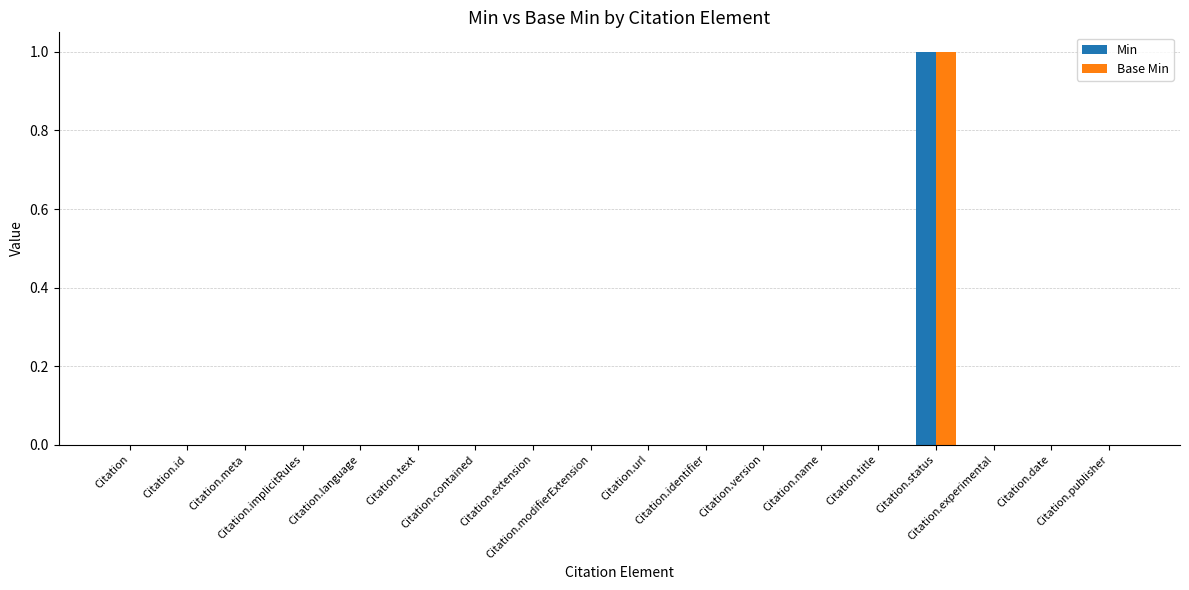

What are all the series names shown in the legend?

Min, Base Min